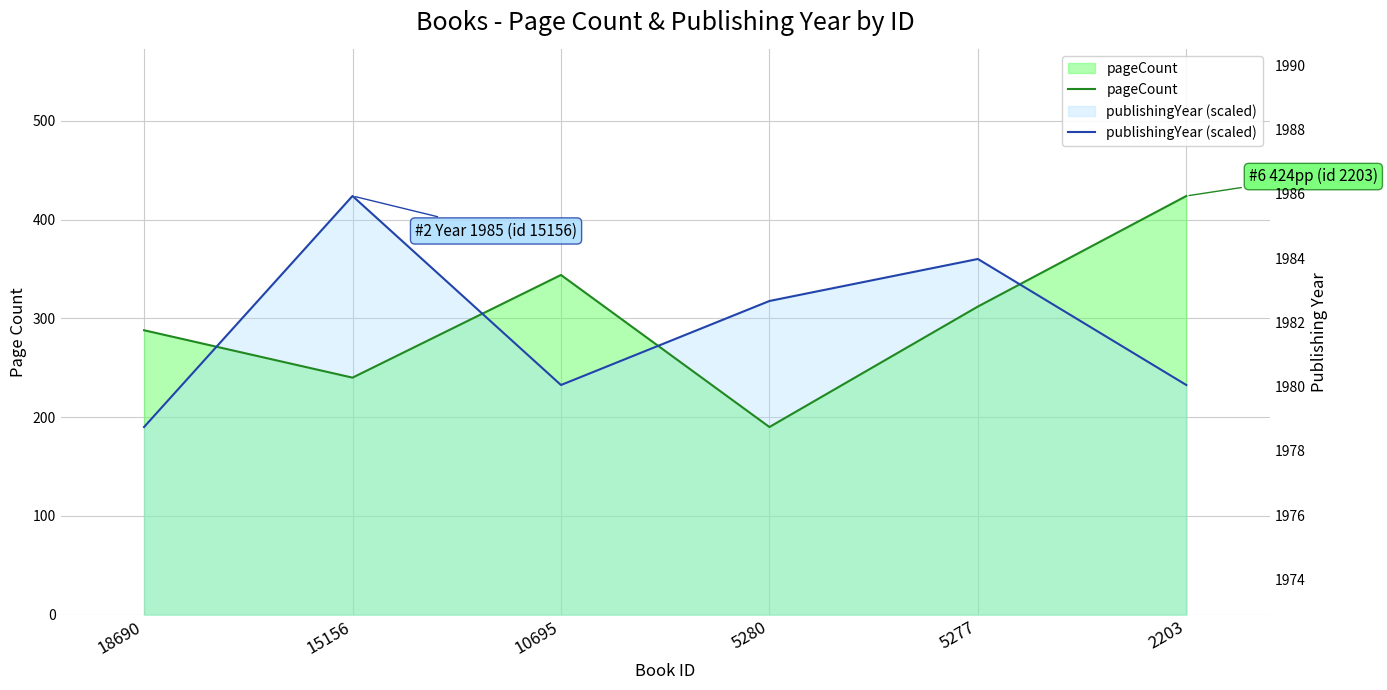

Rank the series by their average value, from lowest to highest.

publishingYear (scaled), pageCount